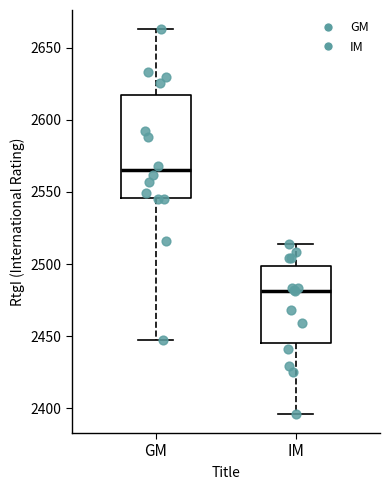

Reading left to right, read every box against the y-axis: the position of its median line, the range the box covers, and the ends of its whiskers. The values are not printed on the chart, so give them approximately, as read against the axis.

GM: median 2565, box 2545 to 2620, whiskers 2445 to 2665
IM: median 2480, box 2445 to 2500, whiskers 2395 to 2515